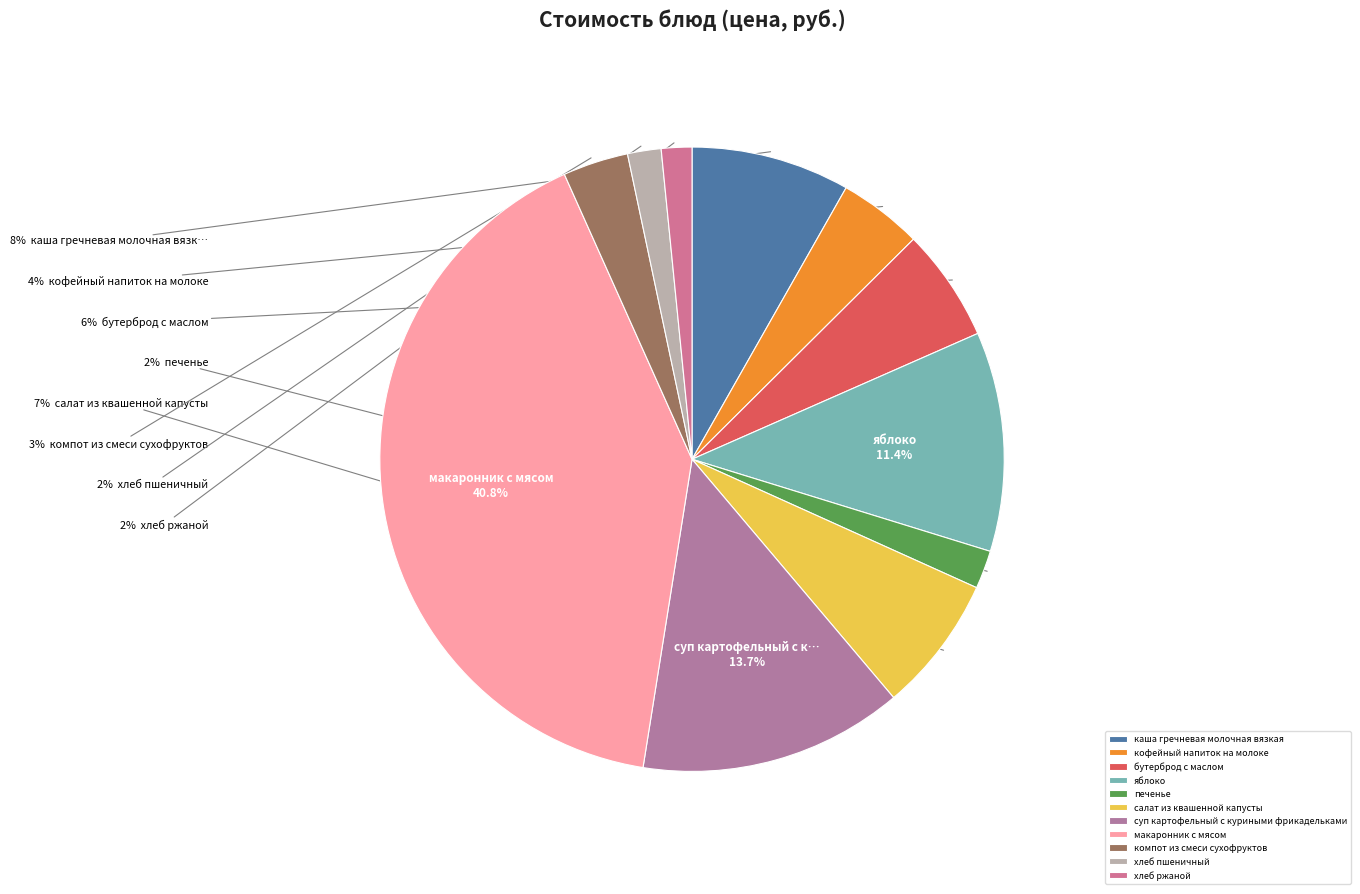

To the nearest percent, what portion does бутерброд с маслом represent?

6%